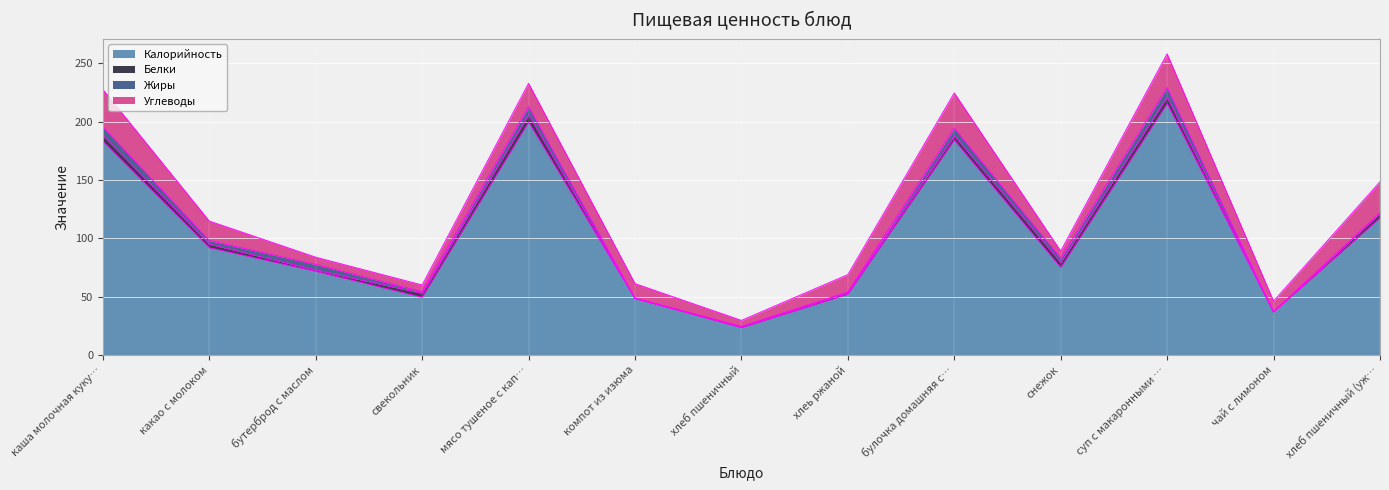

Reading left to right, what are all the values shown in this chart?

Калорийность: 183.1	92.0	71.8	49.5	199.6	48.5	23.5	52.2	184.2	75.0	215.5	36.9	117.5
Белки: 5.0	3.0	1.1	3.4	6.4	0.3	0.8	1.4	3.8	4.3	5.6	0.1	3.8
Жиры: 7.4	3.1	4.7	1.3	6.9	0.1	0.1	0.4	6.5	3.8	8.2	0.0	0.4
Углеводы: 32.0	16.7	6.2	5.8	20.0	12.4	5.3	14.9	30.2	6.0	28.9	9.2	26.7